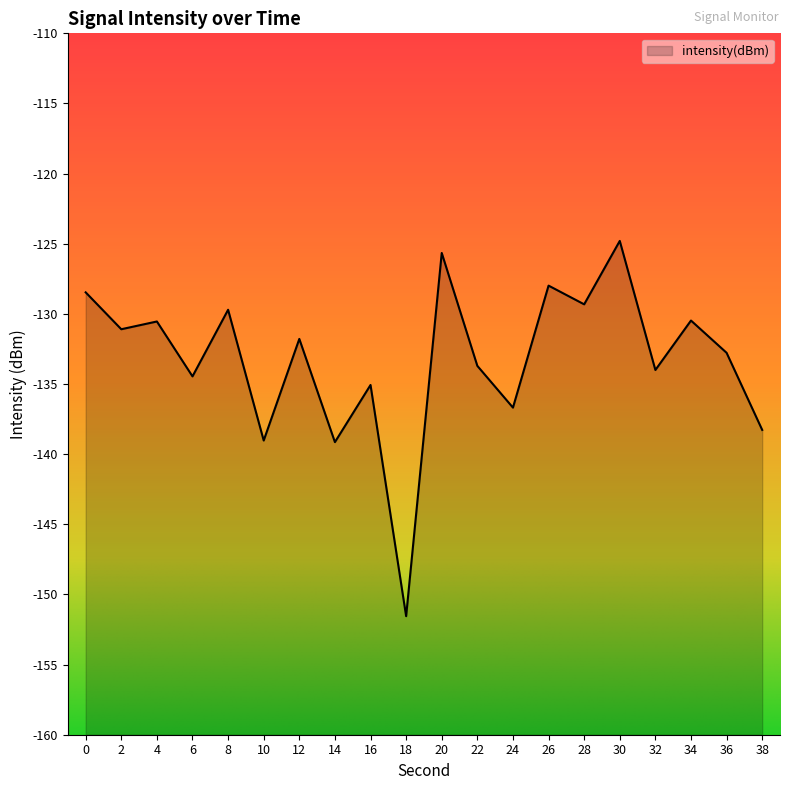

What is the value of the 2nd point from the left?

-131.1